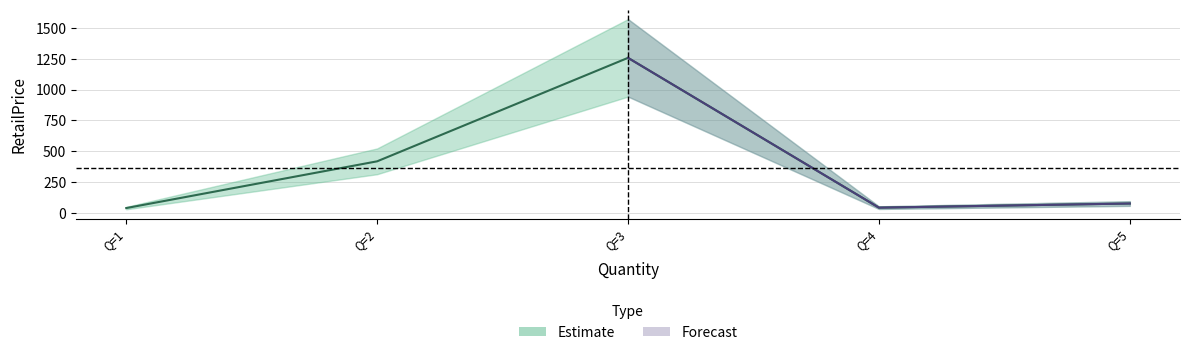

At which category does the chart reach its minimum across all series?

1